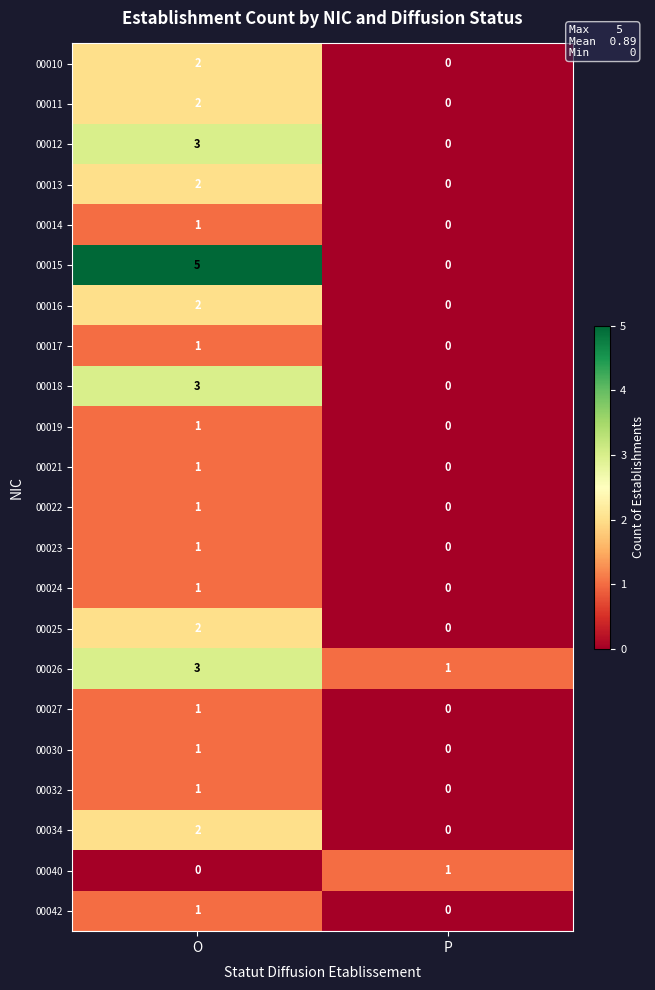

At which category is the sum across all series the highest?

O